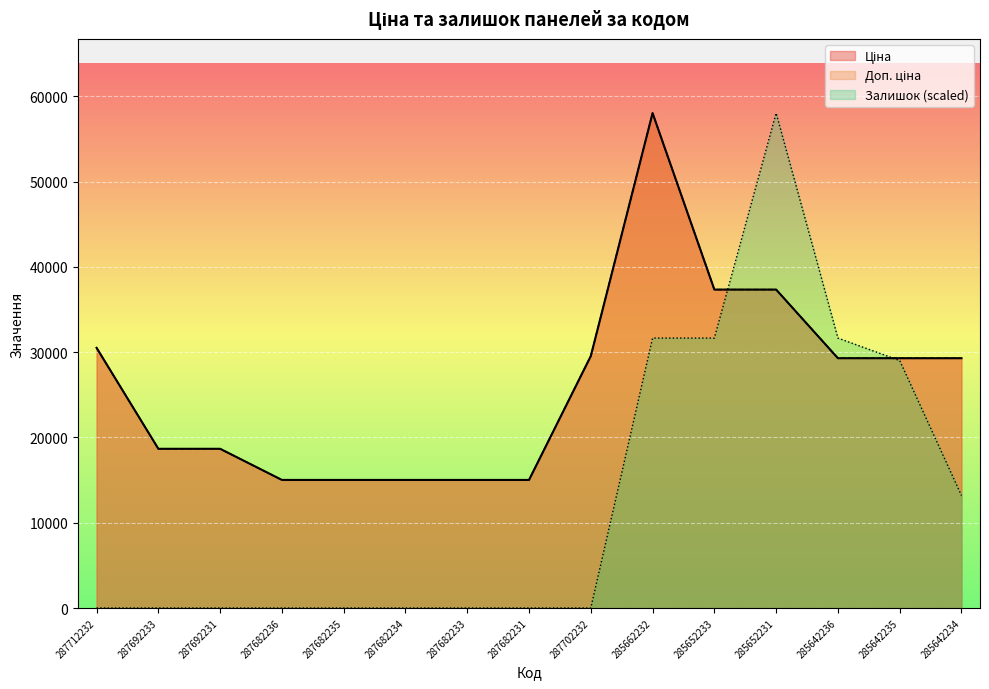

What is the total value across all series at 287712232?

61024.7